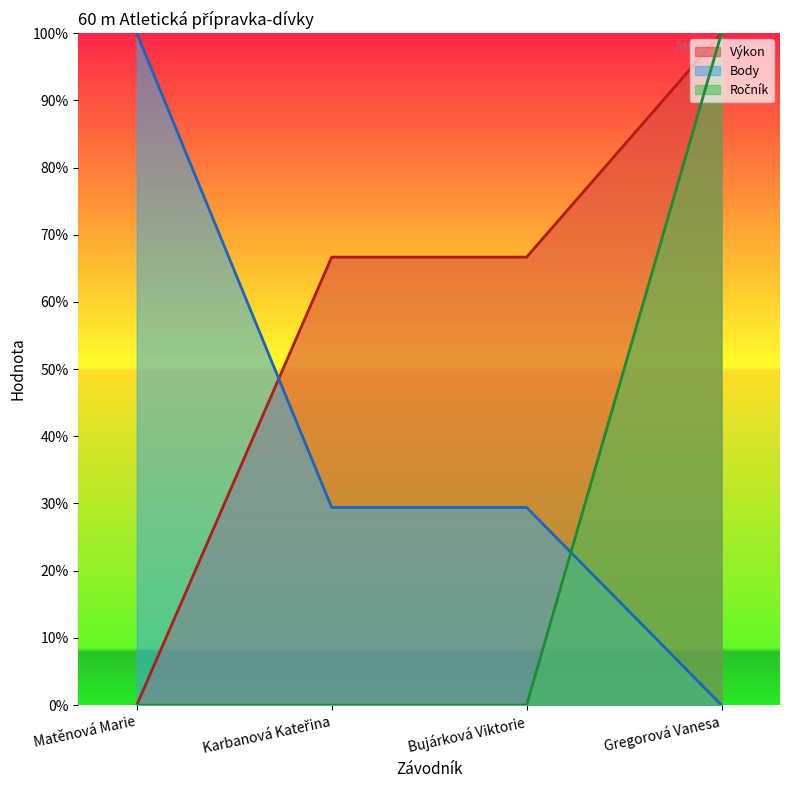

True or false: Body has more than 1 interior local peaks.

False